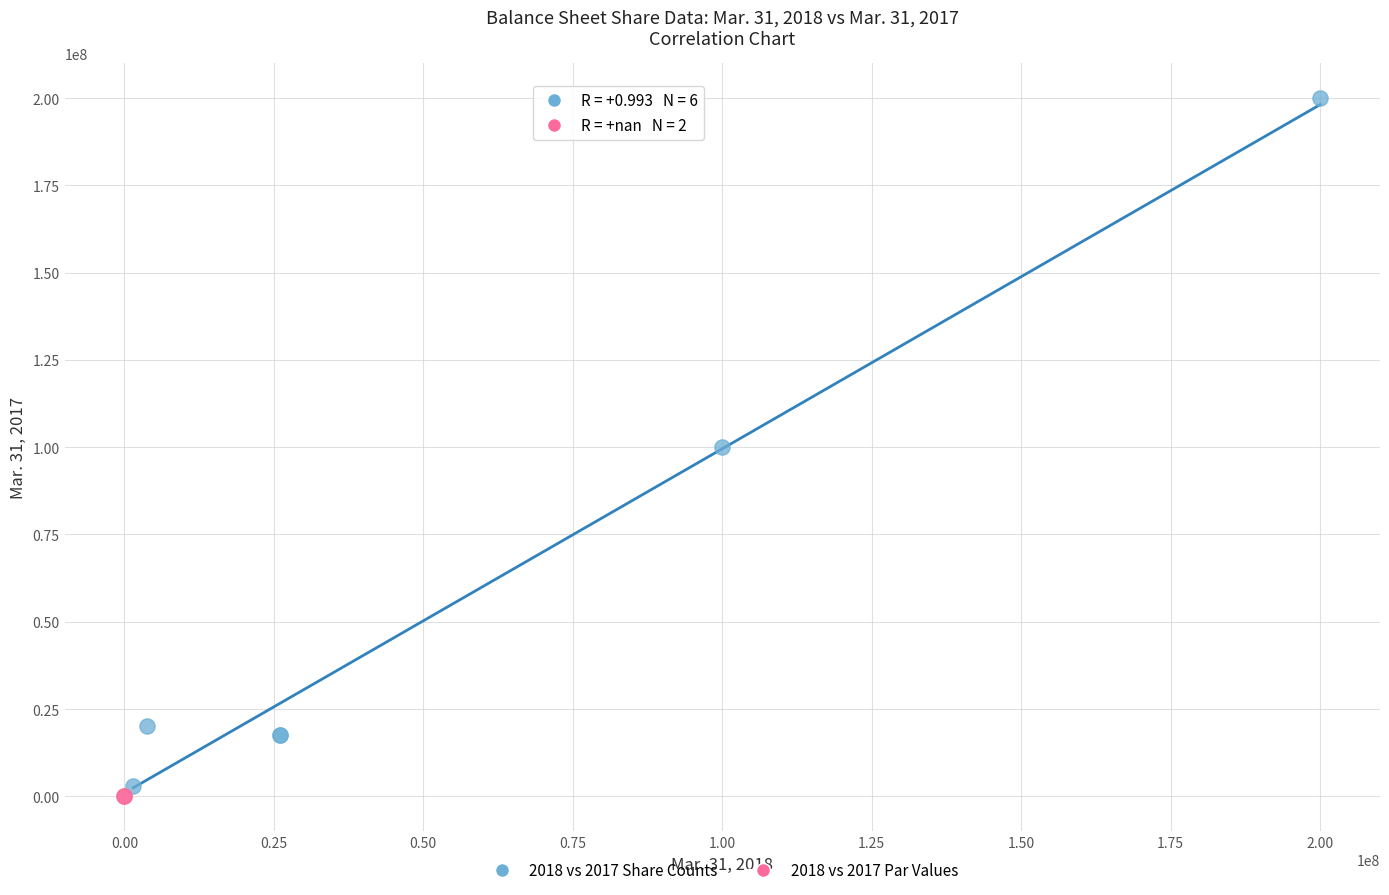

What are all the series names shown in the legend?

2018 vs 2017 Share Counts, 2018 vs 2017 Par Values